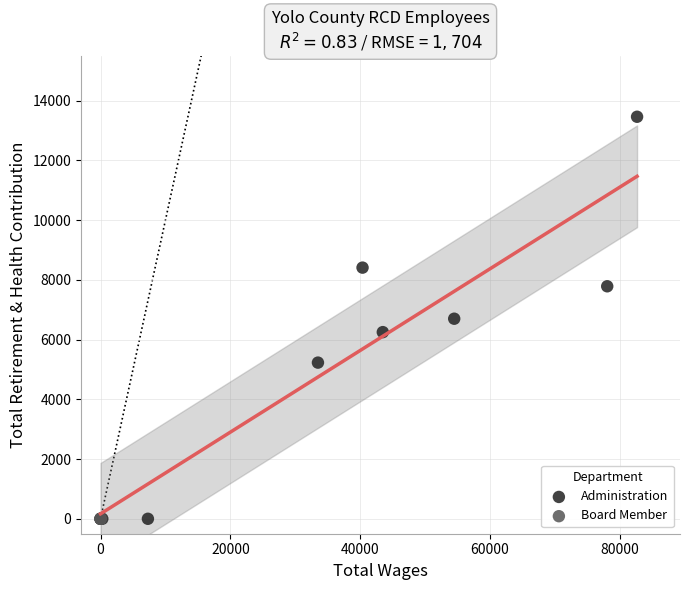

Which series contains the highest Y value?

Administration